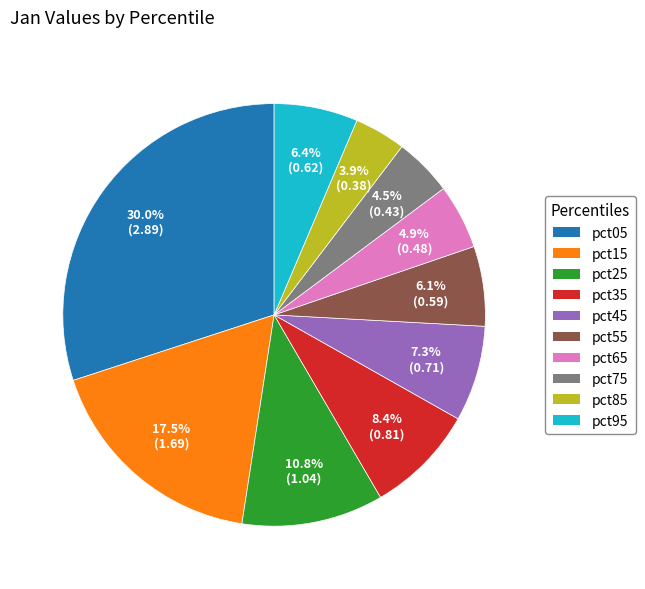

Approximately how many times larger is the value at pct35 compared to pct05?

0.3